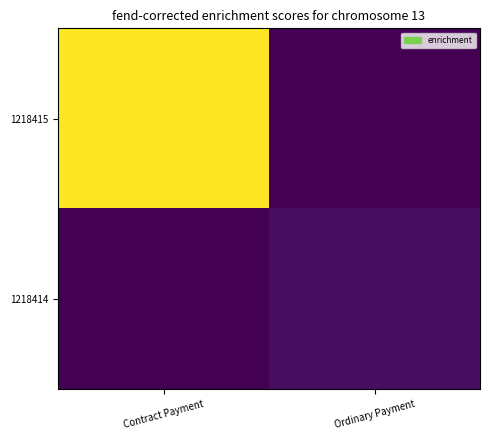

Which series has the largest range (max minus min)?

1218415